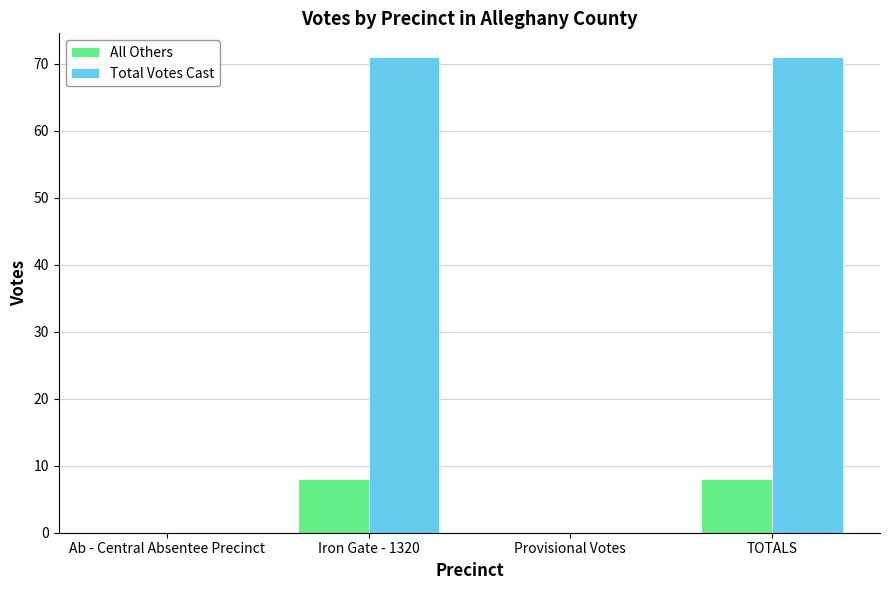

What is the sum of the Total Votes Cast values at TOTALS and Ab - Central Absentee Precinct?

71